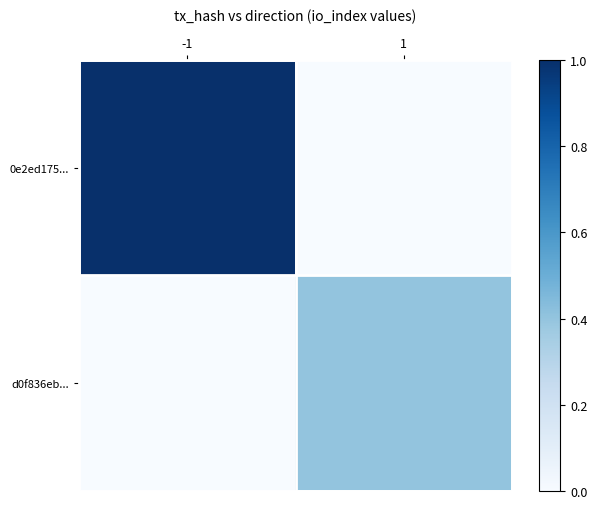

Which series has the largest range (max minus min)?

0e2ed175...